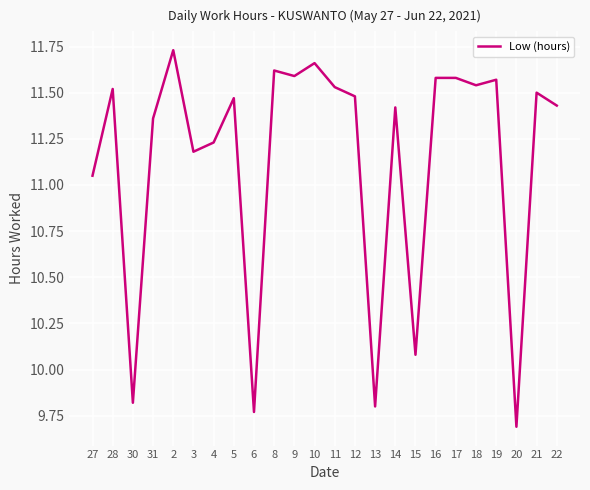

Which category has the highest value across all series?

2